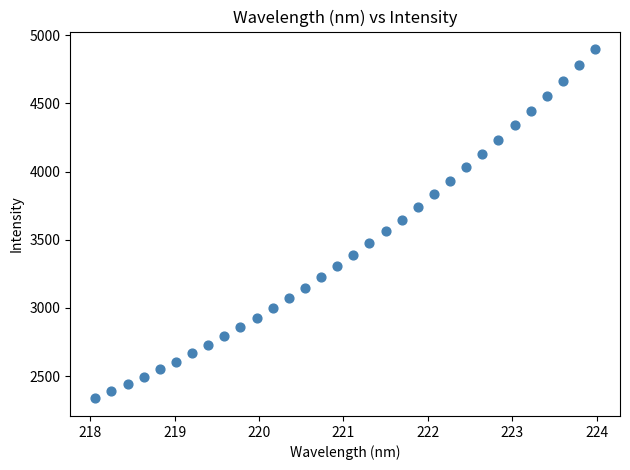

What is the range of Y values (max minus min)?

2562.4